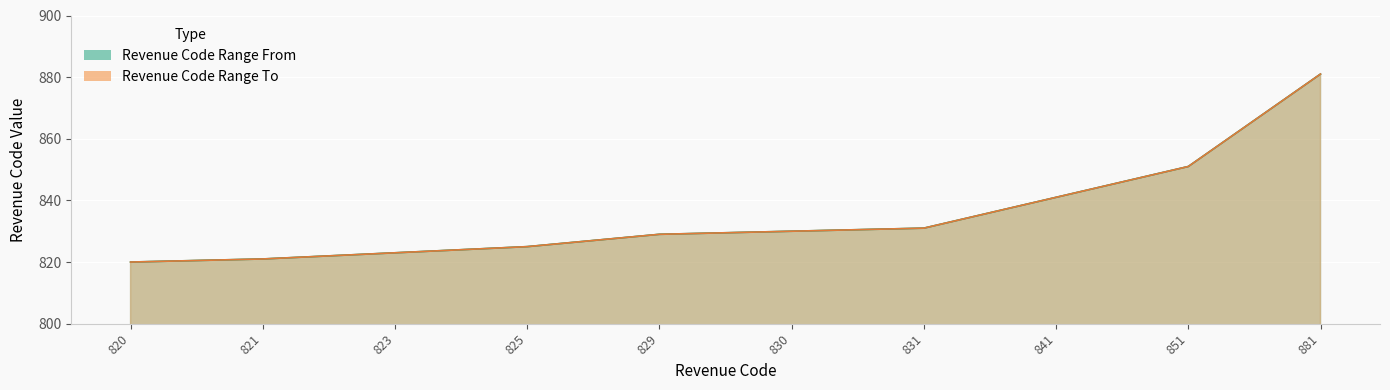

Rank the series by their maximum value, from lowest to highest.

Revenue Code Range From, Revenue Code Range To